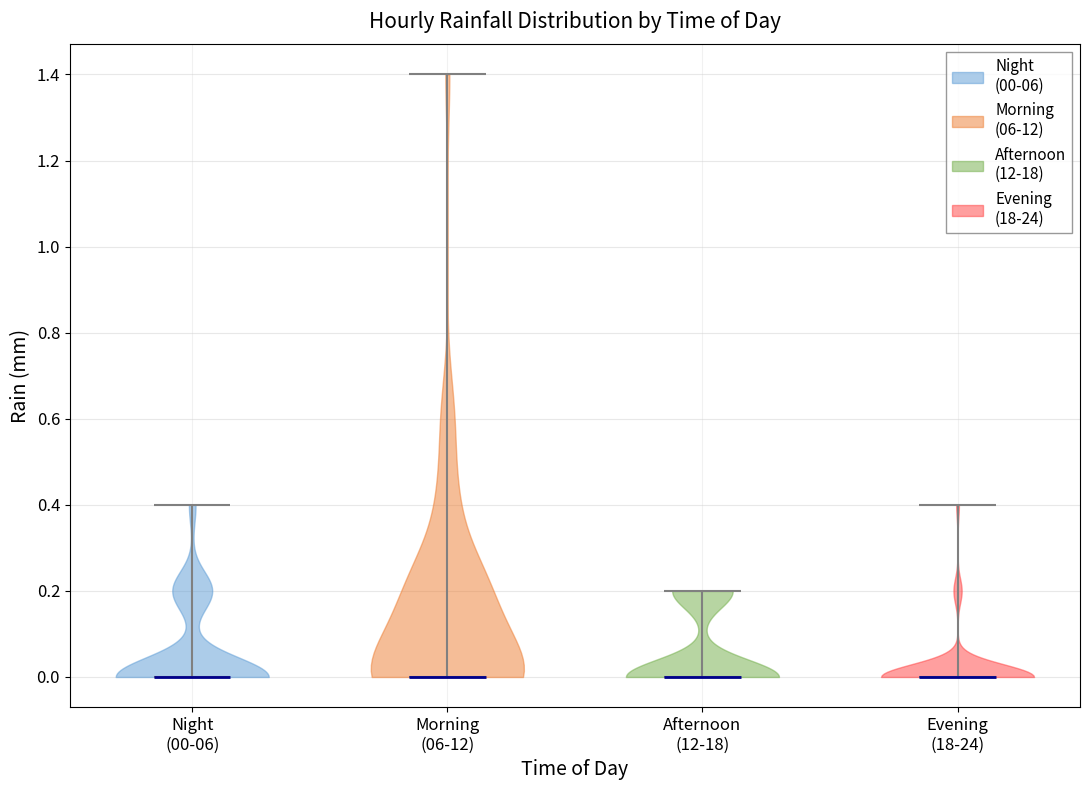

Reading left to right, read every violin against the y-axis: where its median line is, and the lowest and highest points it reaches. The values are not printed on the chart, so give them approximately, as read against the axis.

Night (00-06): median line 0.0, lowest point 0.0, highest point 0.4
Morning (06-12): median line 0.0, lowest point 0.0, highest point 1.4
Afternoon (12-18): median line 0.0, lowest point 0.0, highest point 0.2
Evening (18-24): median line 0.0, lowest point 0.0, highest point 0.4